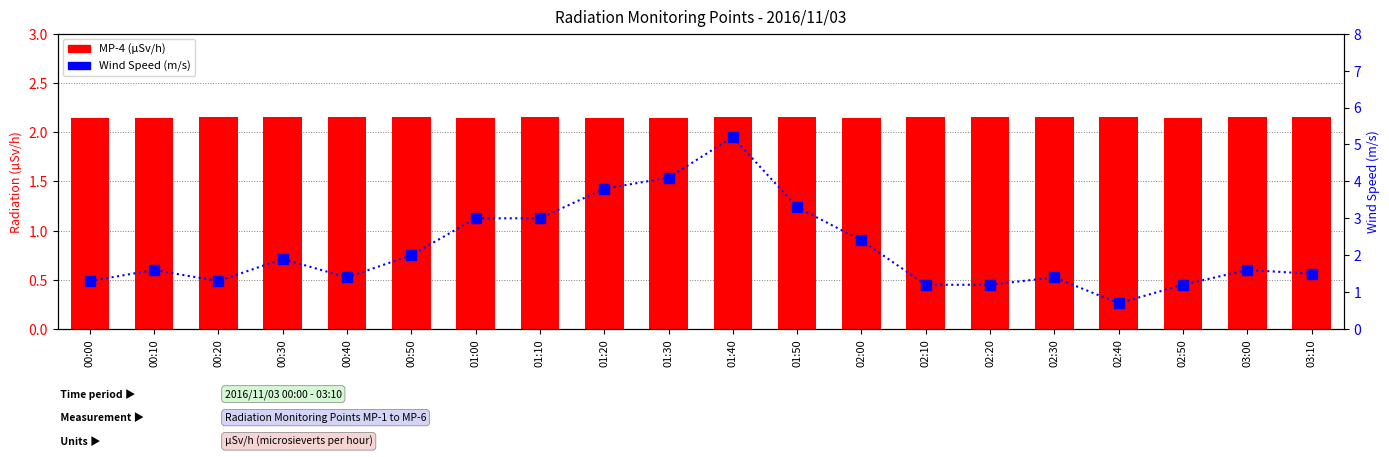

Between 01:50 and 03:10, which series saw the biggest shift?

Wind Speed (m/s)